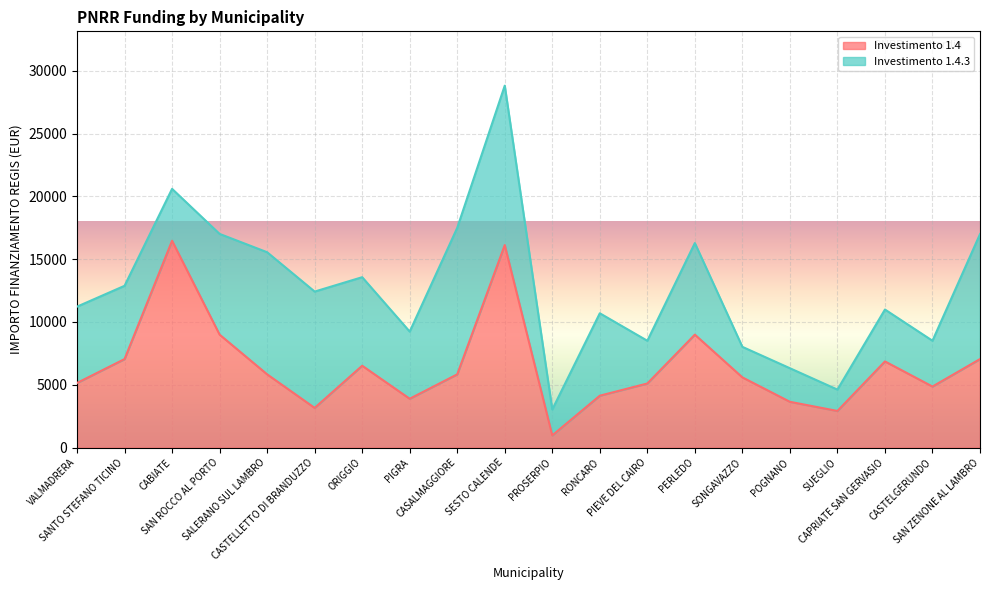

What is the difference between the maximum and minimum values?

15492